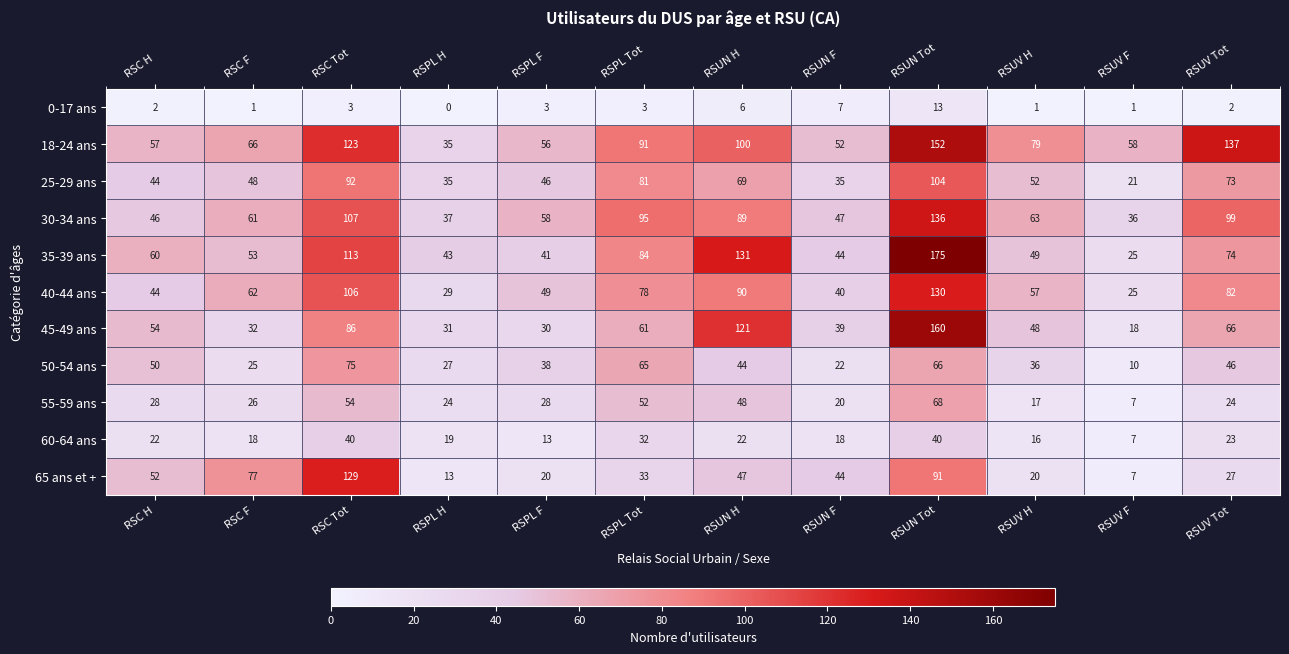

Rank the series at RSUN Tot from lowest to highest value.

0-17 ans, 60-64 ans, 50-54 ans, 55-59 ans, 65 ans et +, 25-29 ans, 40-44 ans, 30-34 ans, 18-24 ans, 45-49 ans, 35-39 ans